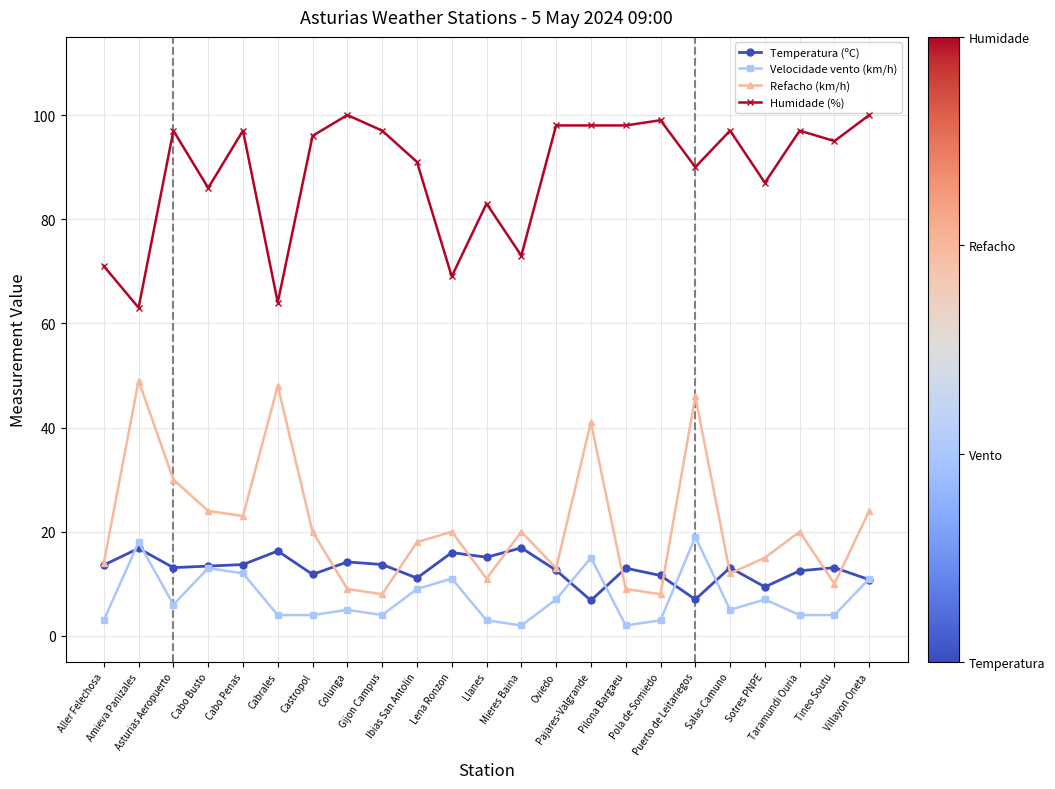

Which series has the largest total across all categories?

Humidade (%)